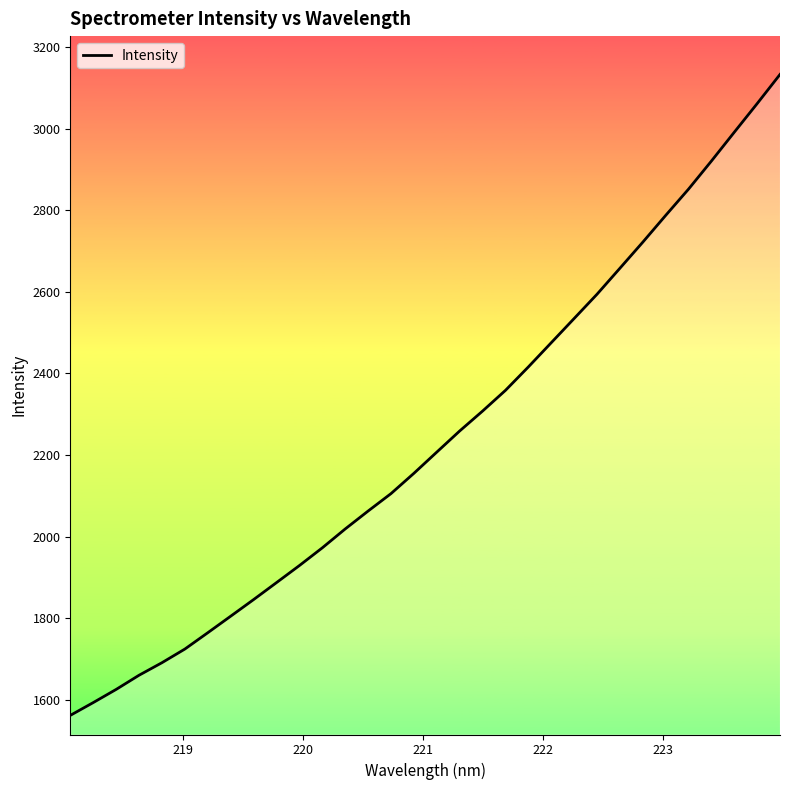

What is the difference between the maximum and minimum values?

1571.5